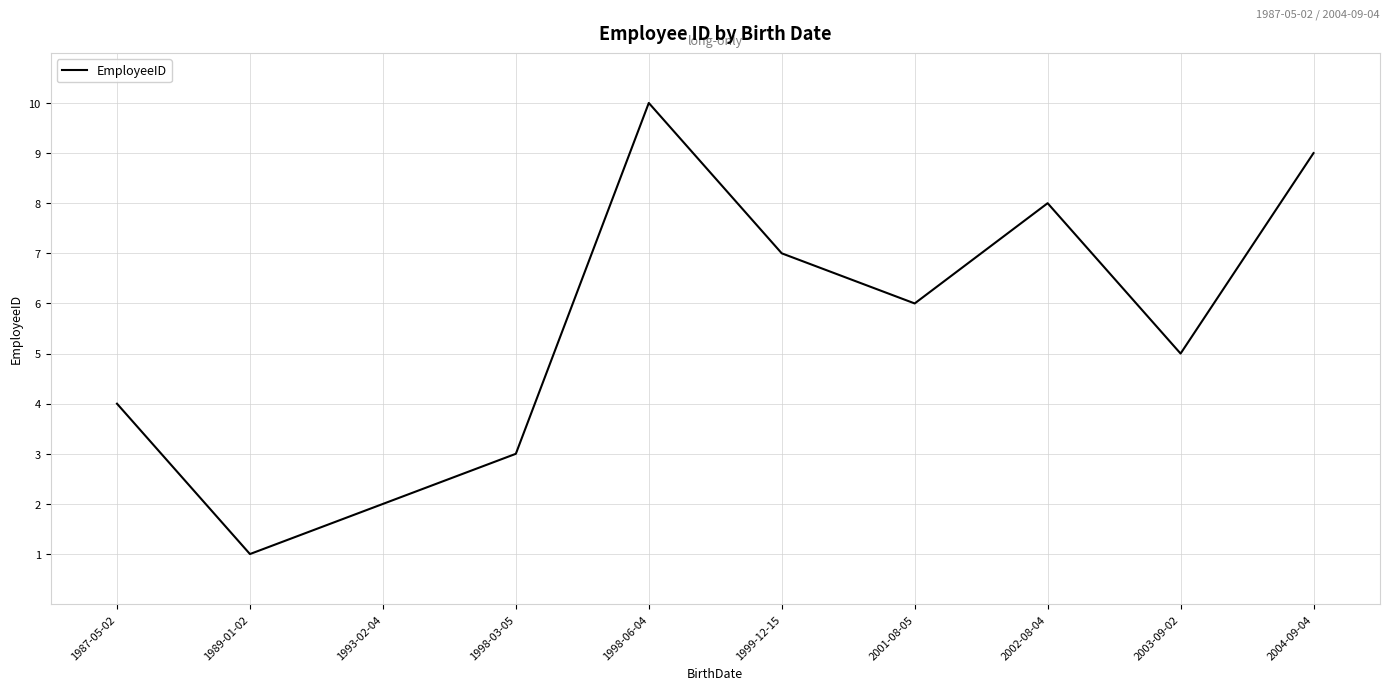

What value does the data have at 2004-09-04?

9